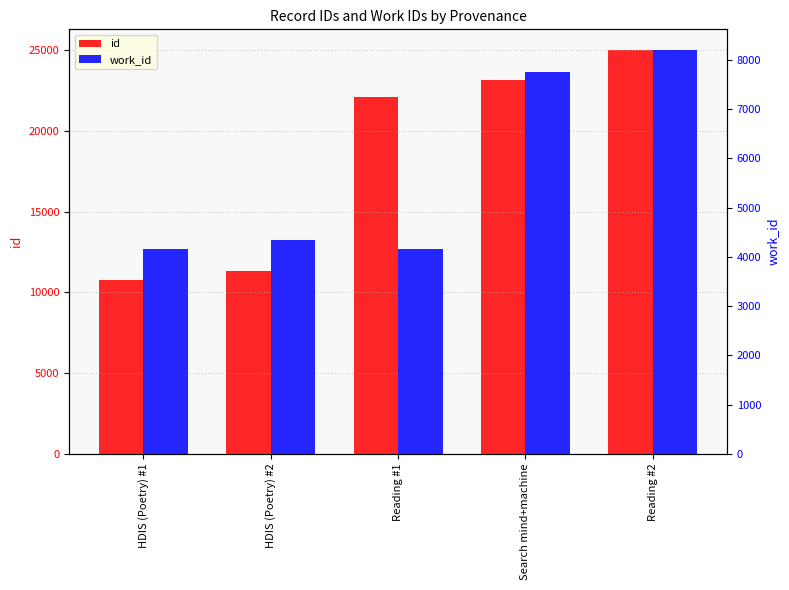

Which category has the highest value in the id series?

Reading #2